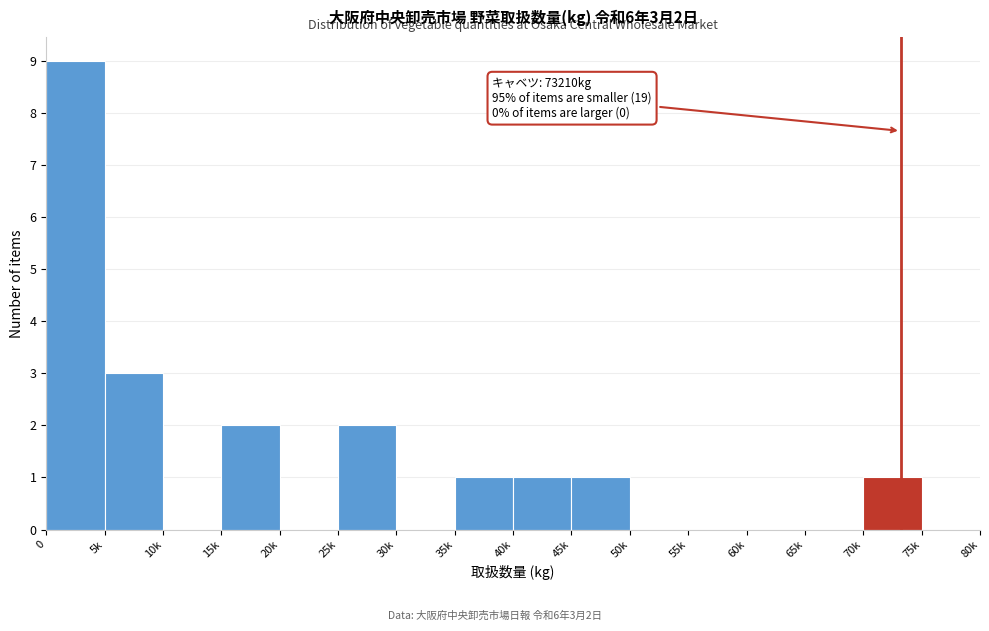

Reading left to right, extract all data points from this chart.

0=9	5k=3	10k=0	15k=2	20k=0	25k=2	30k=0	35k=1	40k=1	45k=1	50k=0	55k=0	60k=0	65k=0	70k=1	75k=0